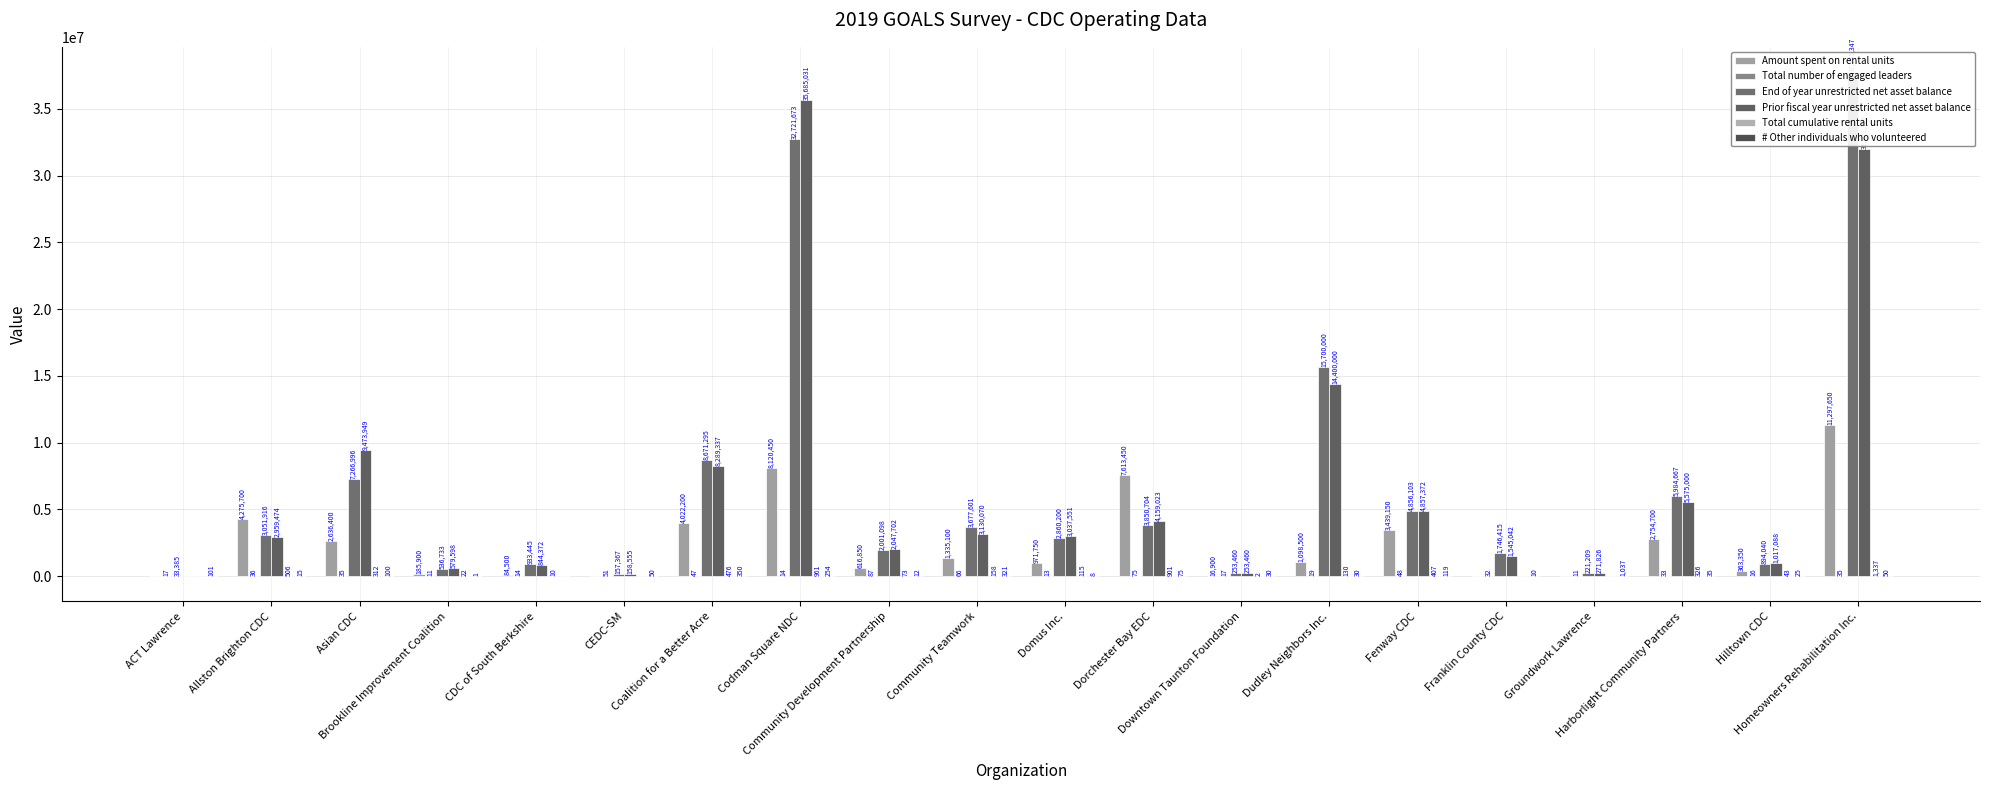

Which series has the largest total across all categories?

End of year unrestricted net asset balance